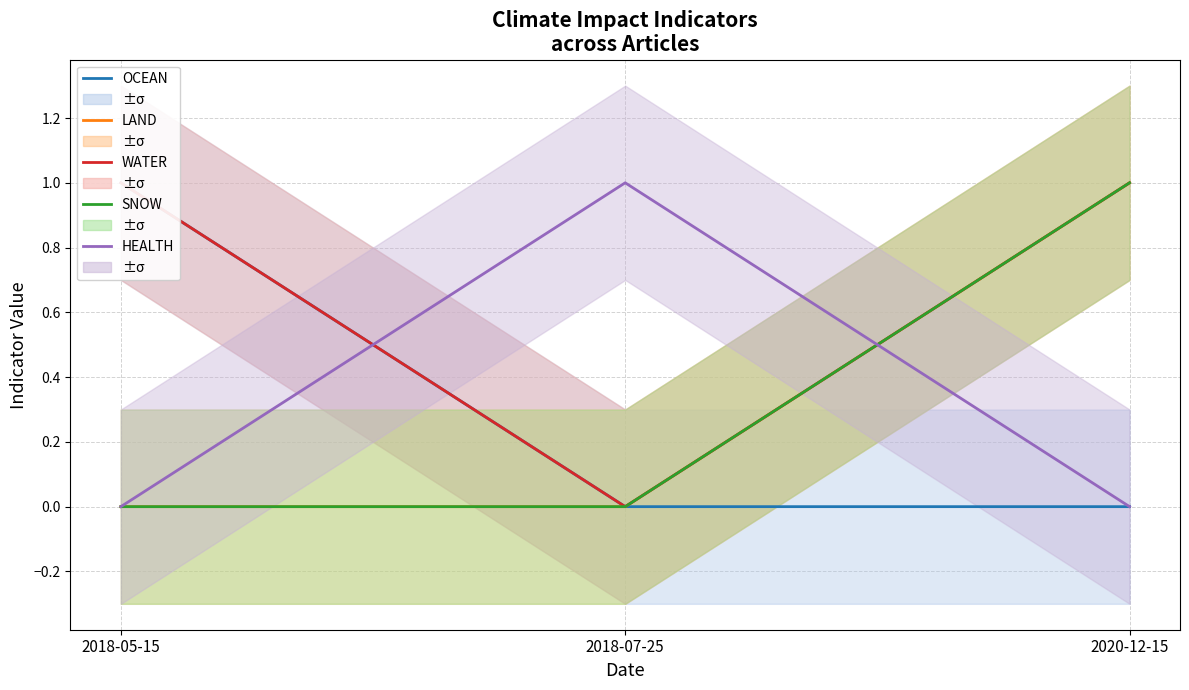

How many data points in SNOW are above 0?

1